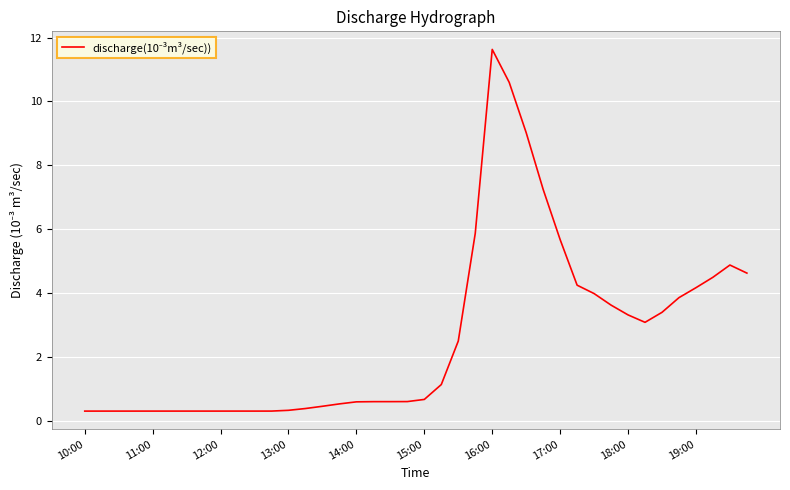

What is the greatest value displayed?

11.6